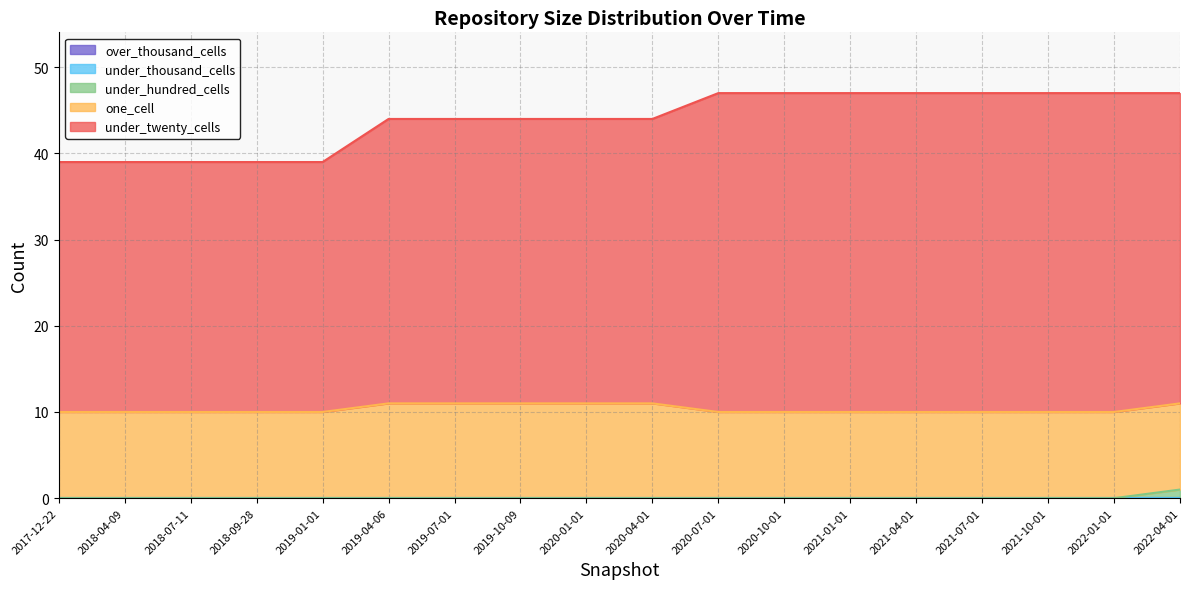

What is the label of the 7th point from the left?

2019-07-01